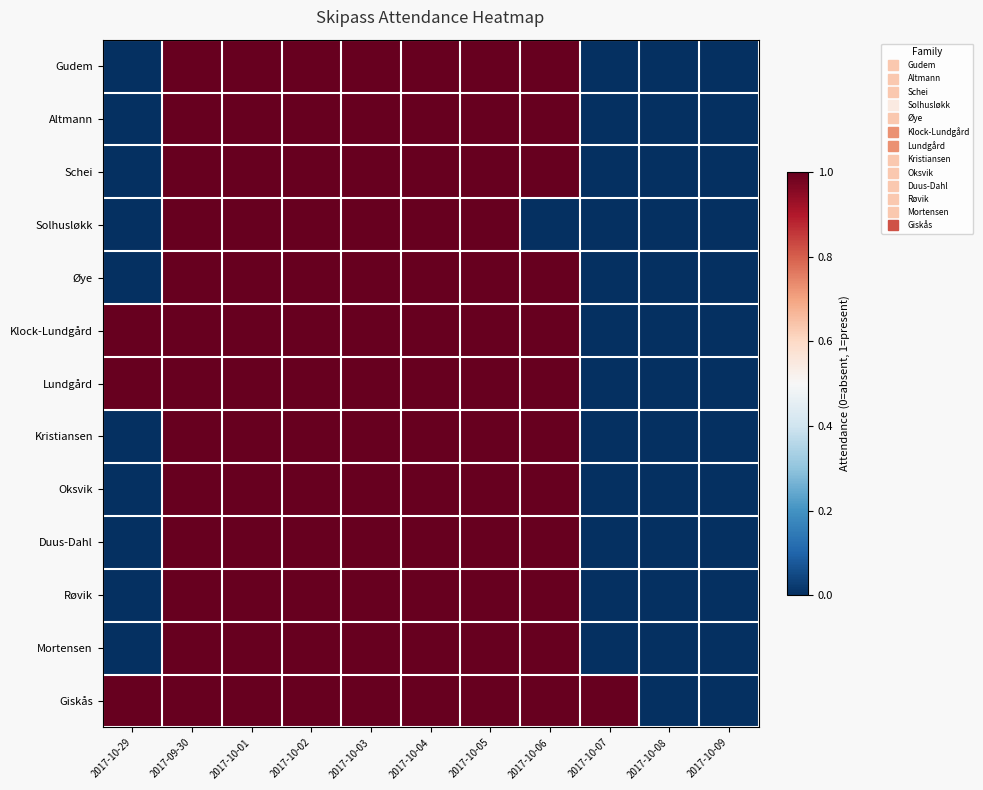

Reading right to left, transcribe all the data shown in this chart.

Gudem: 2017-10-09=0	2017-10-08=0	2017-10-07=0	2017-10-06=1	2017-10-05=1	2017-10-04=1	2017-10-03=1	2017-10-02=1	2017-10-01=1	2017-09-30=1	2017-10-29=0
Altmann: 2017-10-09=0	2017-10-08=0	2017-10-07=0	2017-10-06=1	2017-10-05=1	2017-10-04=1	2017-10-03=1	2017-10-02=1	2017-10-01=1	2017-09-30=1	2017-10-29=0
Schei: 2017-10-09=0	2017-10-08=0	2017-10-07=0	2017-10-06=1	2017-10-05=1	2017-10-04=1	2017-10-03=1	2017-10-02=1	2017-10-01=1	2017-09-30=1	2017-10-29=0
Solhusløkk: 2017-10-09=0	2017-10-08=0	2017-10-07=0	2017-10-06=0	2017-10-05=1	2017-10-04=1	2017-10-03=1	2017-10-02=1	2017-10-01=1	2017-09-30=1	2017-10-29=0
Øye: 2017-10-09=0	2017-10-08=0	2017-10-07=0	2017-10-06=1	2017-10-05=1	2017-10-04=1	2017-10-03=1	2017-10-02=1	2017-10-01=1	2017-09-30=1	2017-10-29=0
Klock-Lundgård: 2017-10-09=0	2017-10-08=0	2017-10-07=0	2017-10-06=1	2017-10-05=1	2017-10-04=1	2017-10-03=1	2017-10-02=1	2017-10-01=1	2017-09-30=1	2017-10-29=1
Lundgård: 2017-10-09=0	2017-10-08=0	2017-10-07=0	2017-10-06=1	2017-10-05=1	2017-10-04=1	2017-10-03=1	2017-10-02=1	2017-10-01=1	2017-09-30=1	2017-10-29=1
Kristiansen: 2017-10-09=0	2017-10-08=0	2017-10-07=0	2017-10-06=1	2017-10-05=1	2017-10-04=1	2017-10-03=1	2017-10-02=1	2017-10-01=1	2017-09-30=1	2017-10-29=0
Oksvik: 2017-10-09=0	2017-10-08=0	2017-10-07=0	2017-10-06=1	2017-10-05=1	2017-10-04=1	2017-10-03=1	2017-10-02=1	2017-10-01=1	2017-09-30=1	2017-10-29=0
Duus-Dahl: 2017-10-09=0	2017-10-08=0	2017-10-07=0	2017-10-06=1	2017-10-05=1	2017-10-04=1	2017-10-03=1	2017-10-02=1	2017-10-01=1	2017-09-30=1	2017-10-29=0
Røvik: 2017-10-09=0	2017-10-08=0	2017-10-07=0	2017-10-06=1	2017-10-05=1	2017-10-04=1	2017-10-03=1	2017-10-02=1	2017-10-01=1	2017-09-30=1	2017-10-29=0
Mortensen: 2017-10-09=0	2017-10-08=0	2017-10-07=0	2017-10-06=1	2017-10-05=1	2017-10-04=1	2017-10-03=1	2017-10-02=1	2017-10-01=1	2017-09-30=1	2017-10-29=0
Giskås: 2017-10-09=0	2017-10-08=0	2017-10-07=1	2017-10-06=1	2017-10-05=1	2017-10-04=1	2017-10-03=1	2017-10-02=1	2017-10-01=1	2017-09-30=1	2017-10-29=1